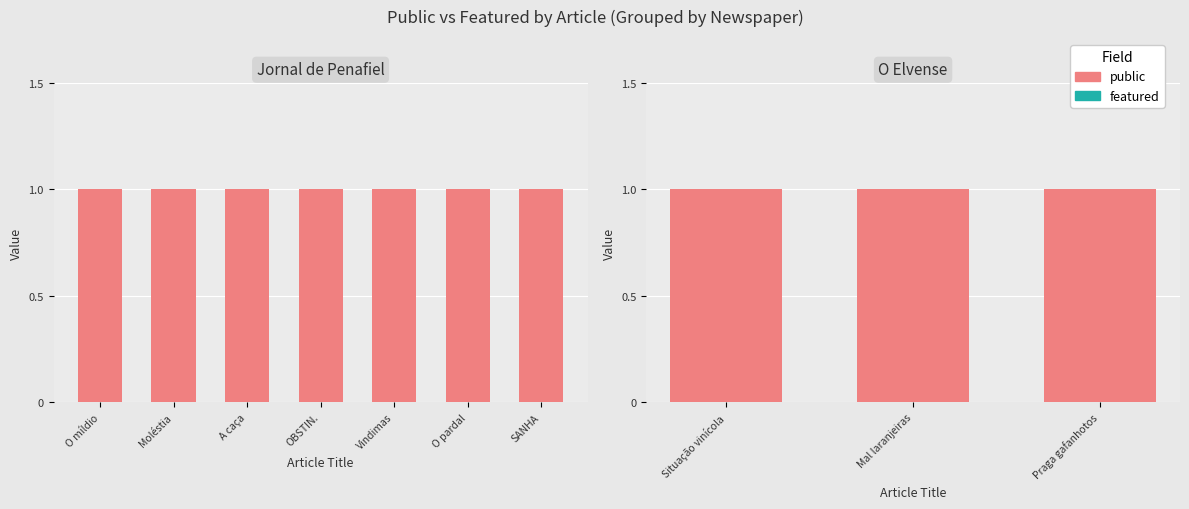

At which category is the sum across all series the highest?

Situação vinícola